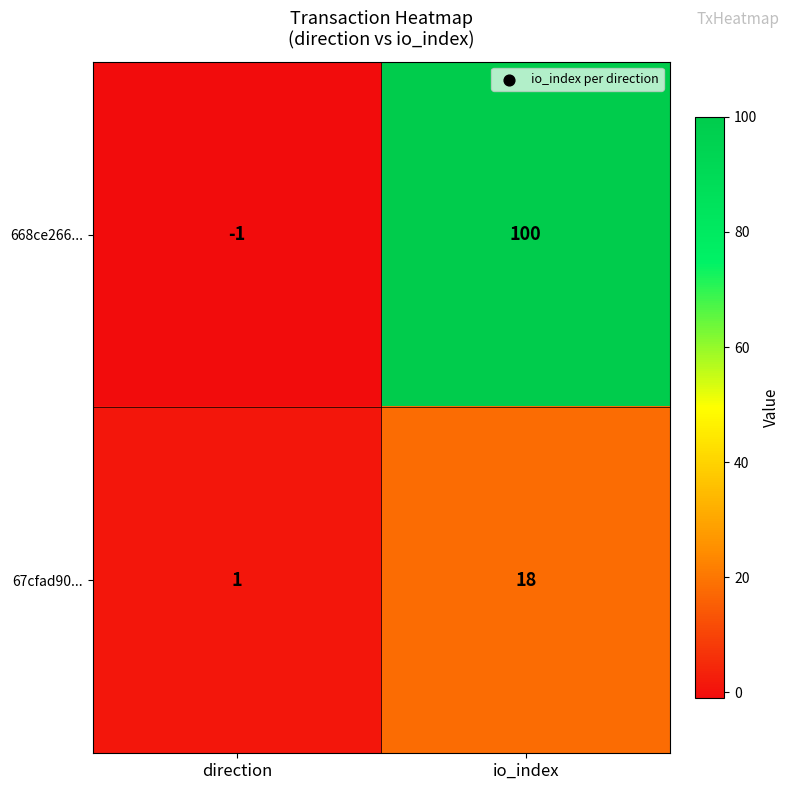

Which series has the largest total across all categories?

668ce266...